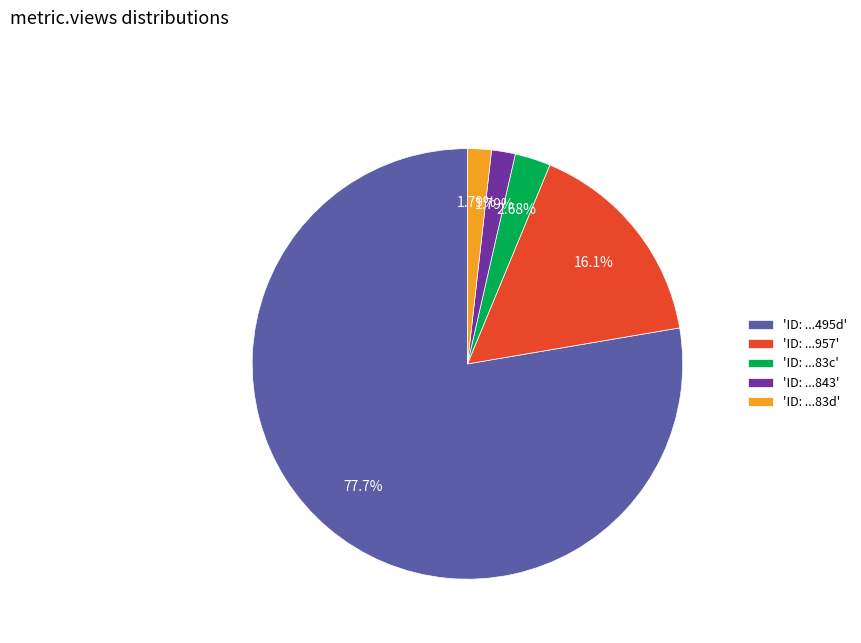

Is the sum of 'ID: ...843' and 'ID: ...83d' greater than half?

No